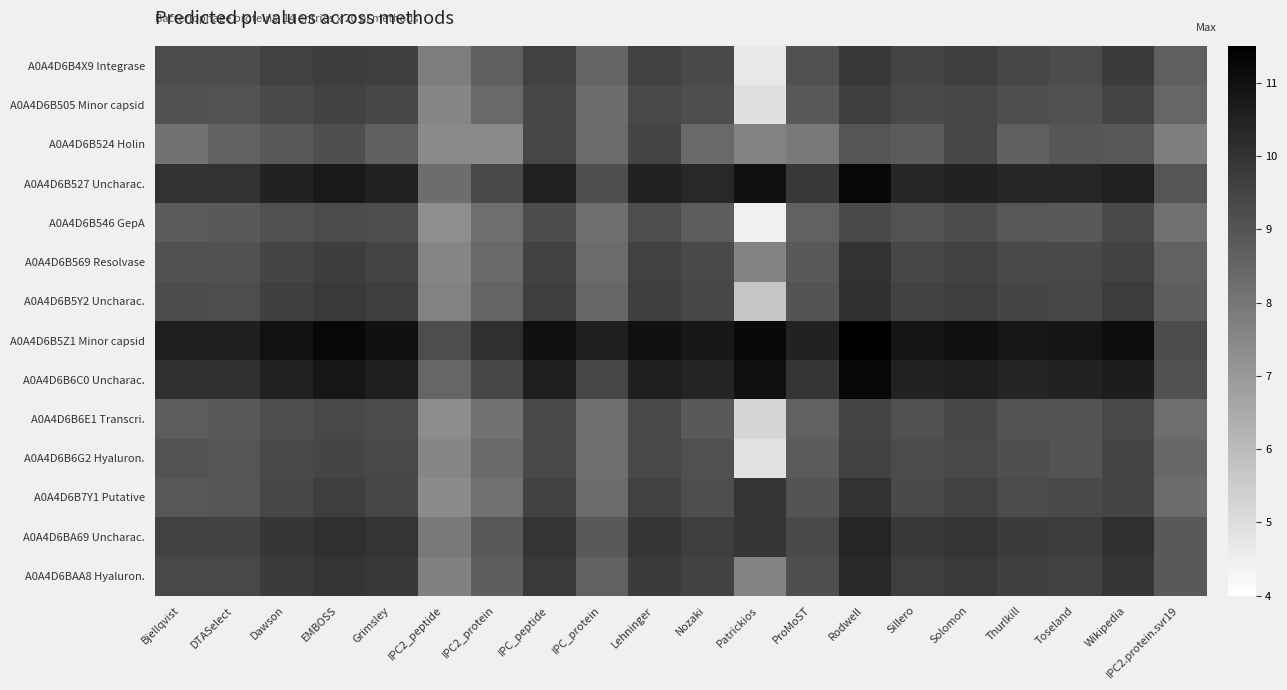

Which series changed the most between Thurlkill and IPC2.protein.svr19?

A0A4D6B5Z1 Minor capsid